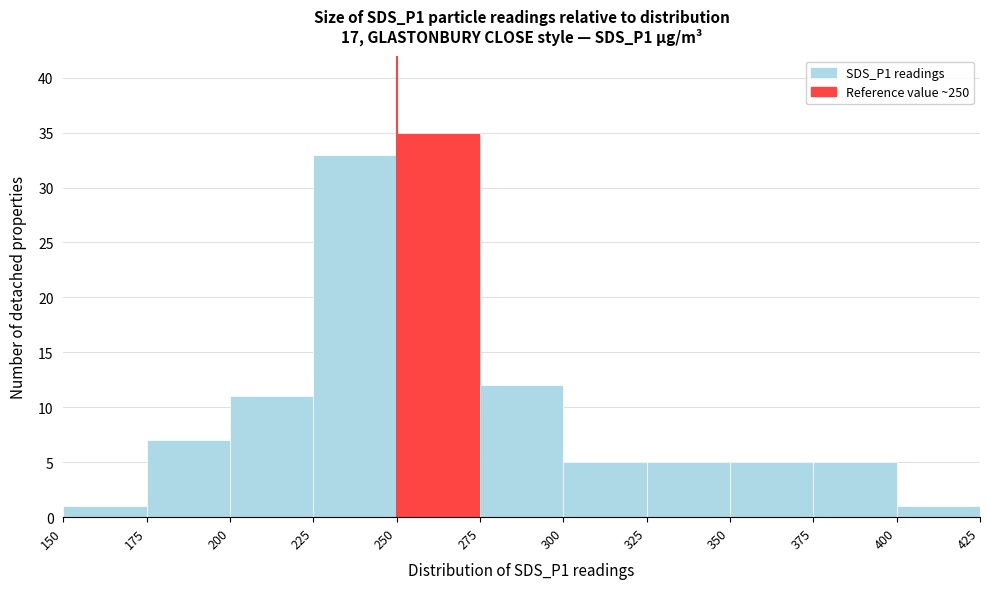

Reading left to right, list every bar in this chart as the range it spans on the x-axis followed by its height. The values are not printed on the chart, so give them approximately, as read against the axis.

150 to 175: 1
175 to 200: 7
200 to 225: 11
225 to 250: 33
250 to 275: 35
275 to 300: 12
300 to 325: 5
325 to 350: 5
350 to 375: 5
375 to 400: 5
400 to 425: 1